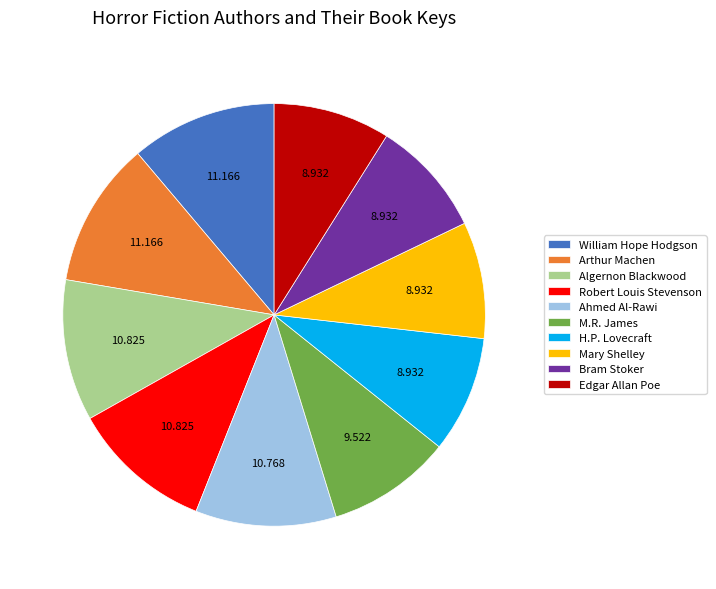

Does Edgar Allan Poe represent more than half of the total?

No